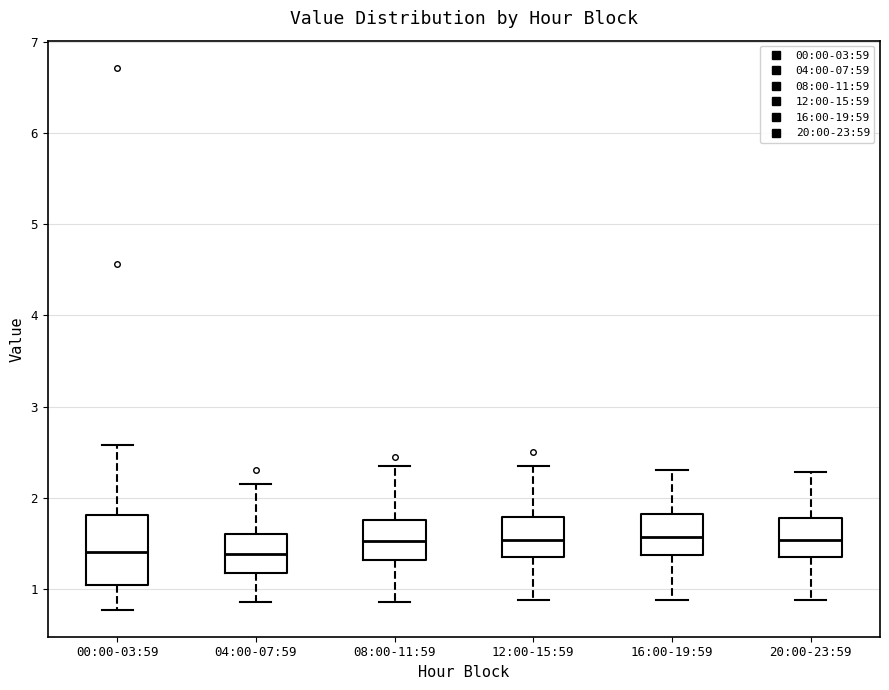

Reading left to right, read every box against the y-axis: the position of its median line, the range the box covers, and the ends of its whiskers. The values are not printed on the chart, so give them approximately, as read against the axis.

00:00-03:59: median 1.4, box 1.0 to 1.8, whiskers 0.8 to 2.6
04:00-07:59: median 1.4, box 1.2 to 1.6, whiskers 0.9 to 2.2
08:00-11:59: median 1.5, box 1.3 to 1.8, whiskers 0.9 to 2.4
12:00-15:59: median 1.5, box 1.4 to 1.8, whiskers 0.9 to 2.4
16:00-19:59: median 1.6, box 1.4 to 1.8, whiskers 0.9 to 2.3
20:00-23:59: median 1.5, box 1.3 to 1.8, whiskers 0.9 to 2.3